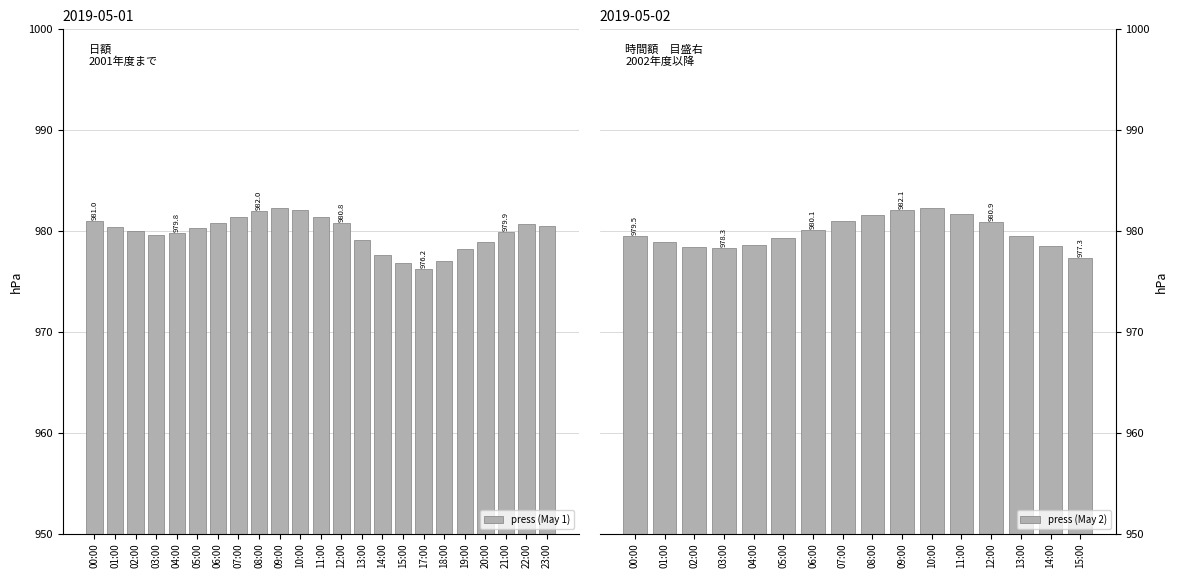

What is the difference between the values at 22:00 and 10:00?

1.4